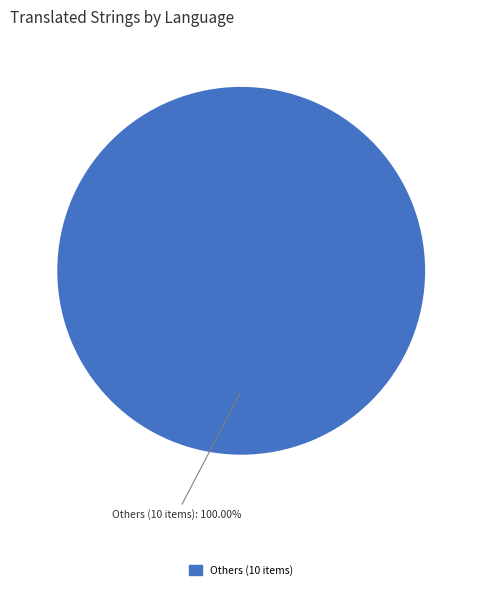

Is there any slice that represents more than half of the pie?

Yes